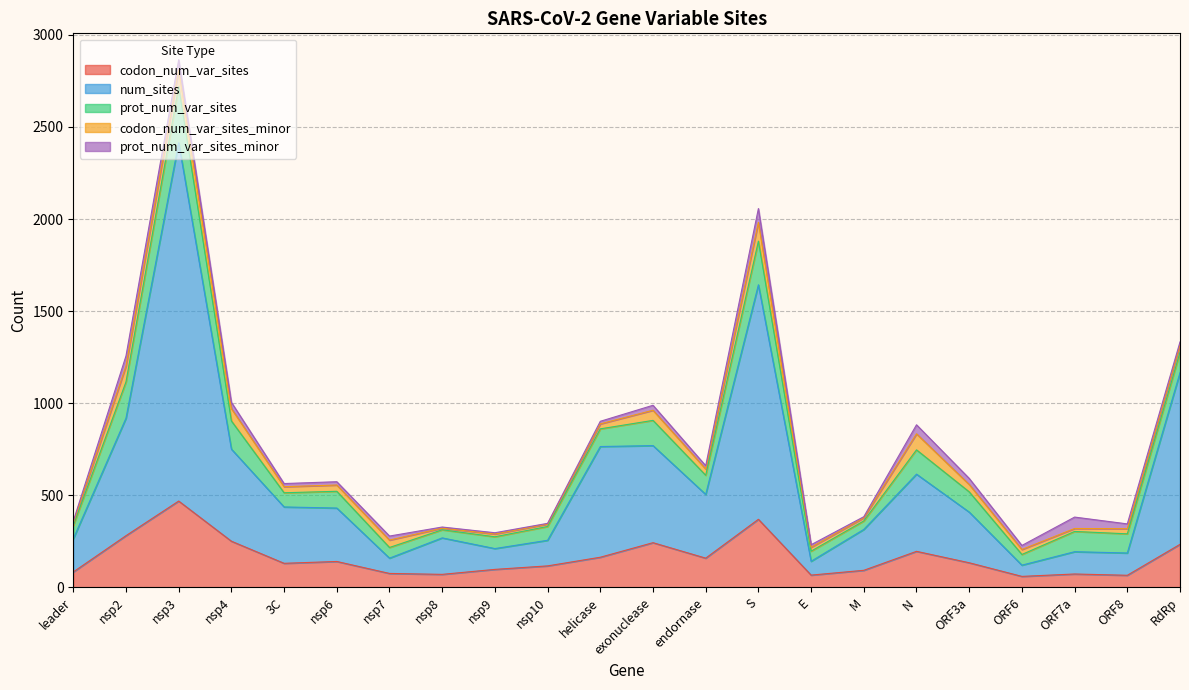

How many lines are shown in the chart?

5